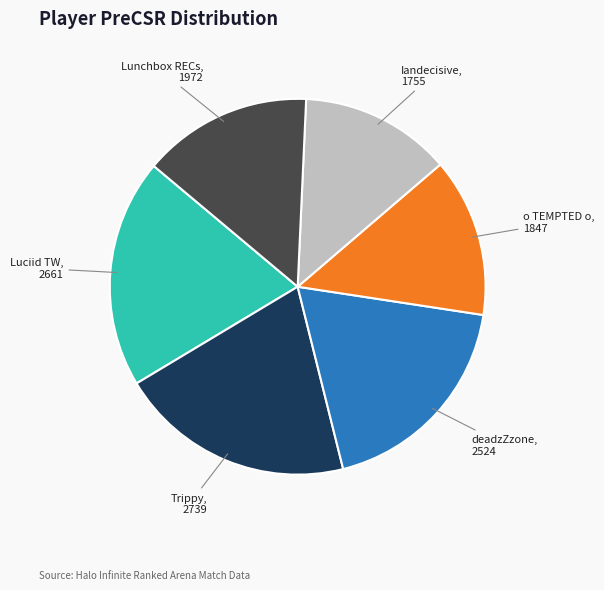

Do Iandecisive and Trippy together represent more than half of the pie?

No